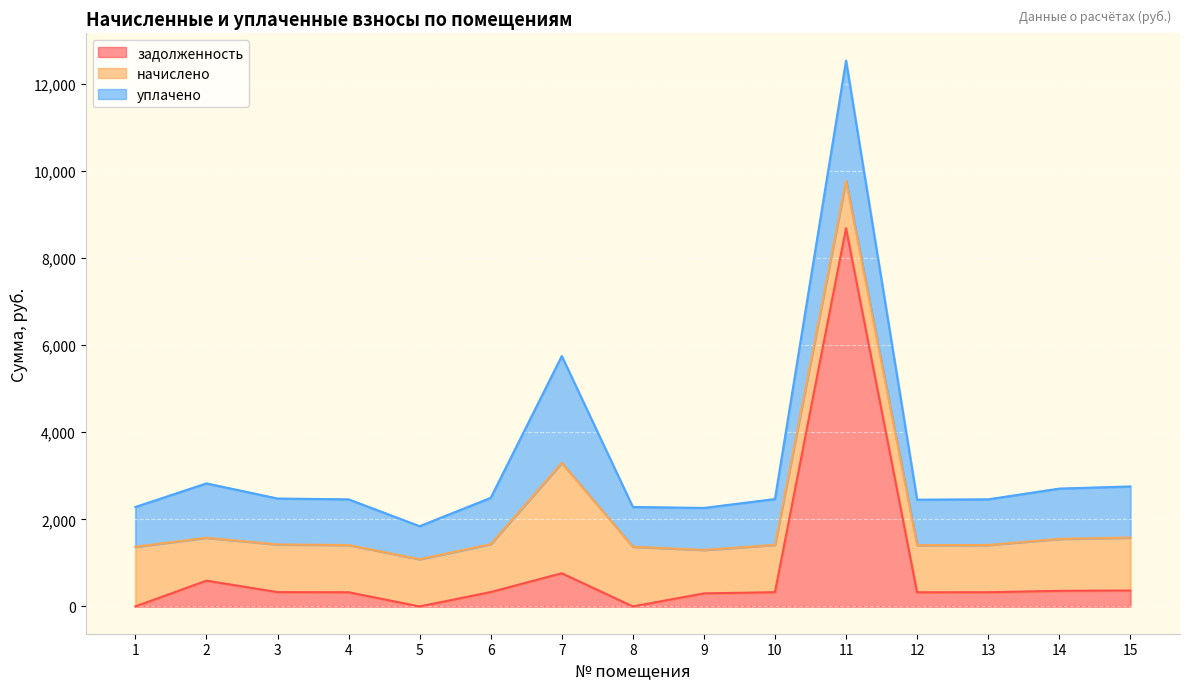

Where do задолженность and уплачено first cross each other?

10 and 11